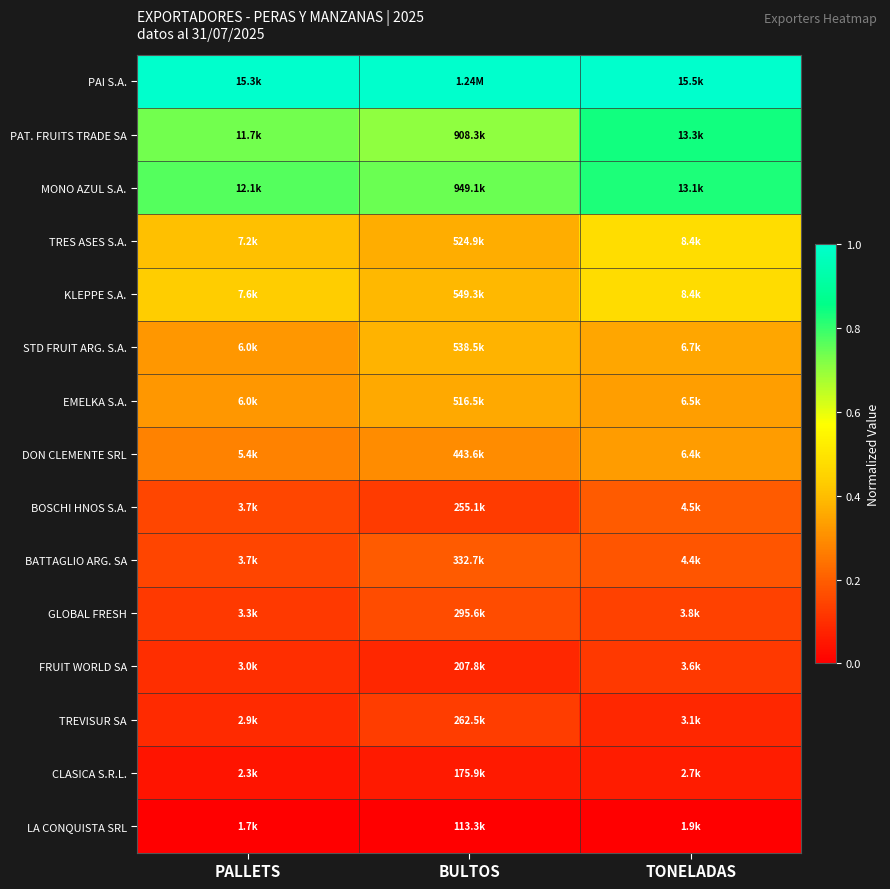

How many series are shown in this chart?

15